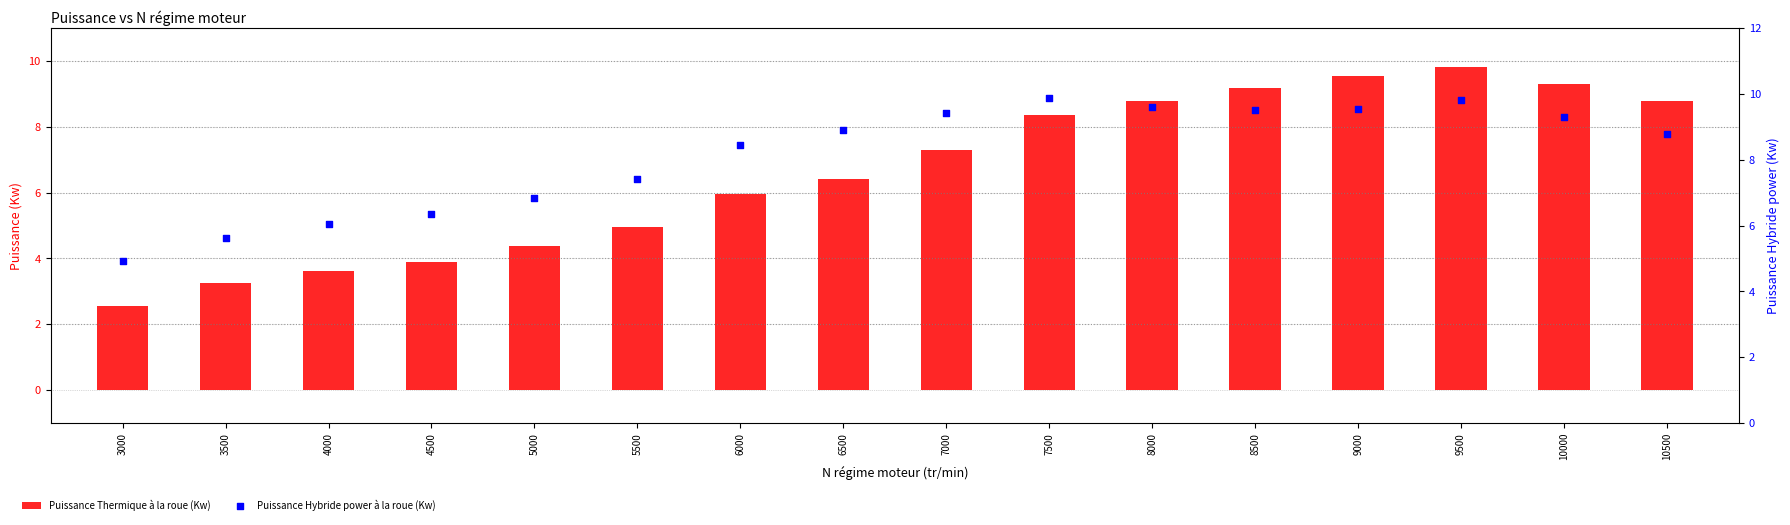

Is the value of Puissance Thermique à la roue (Kw) at 4000 greater than the value of Puissance Hybride power à la roue (Kw) at 5500?

No